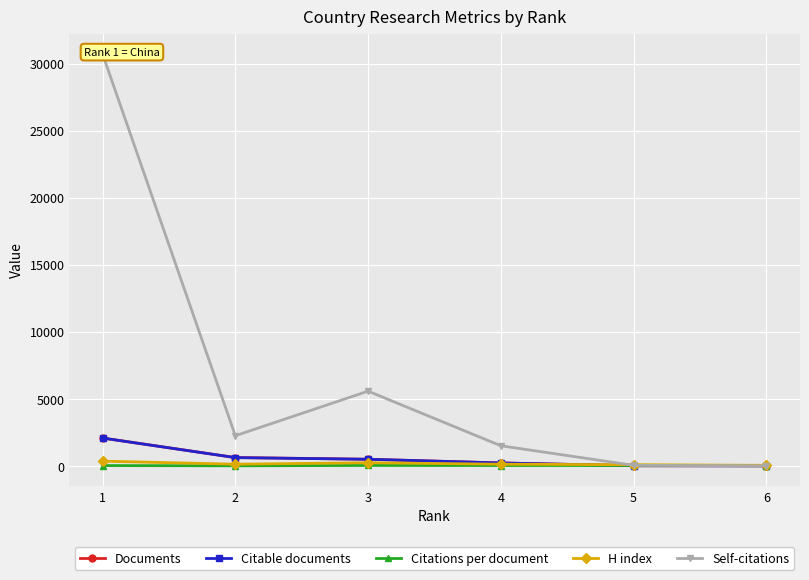

Where do Self-citations and Citations per document first cross each other?

5 and 6